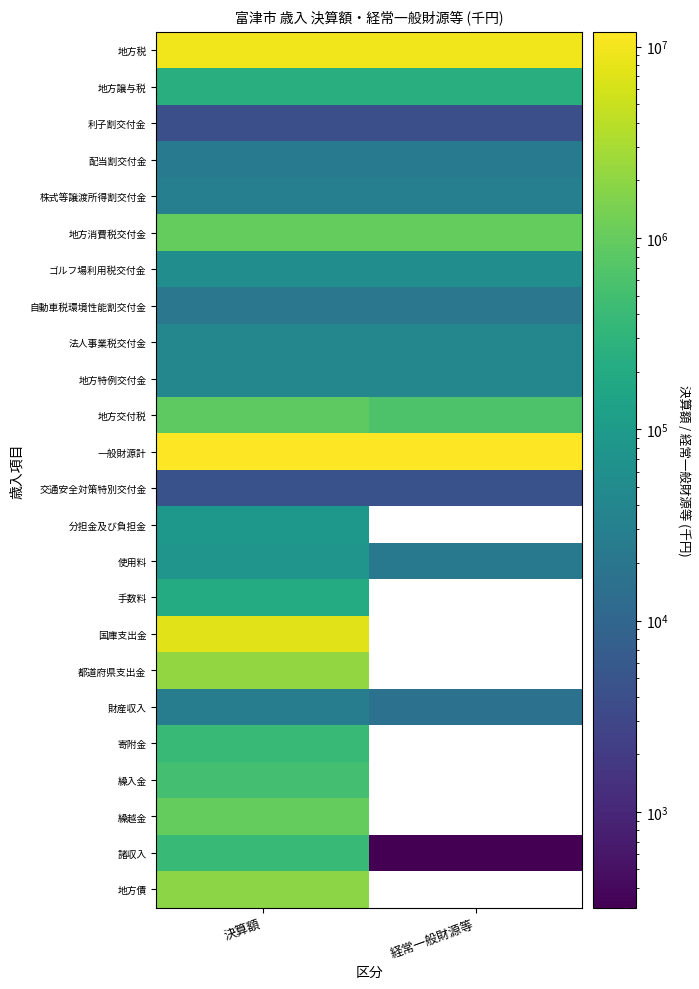

What is the total value across all series at 決算額?

38120538.0